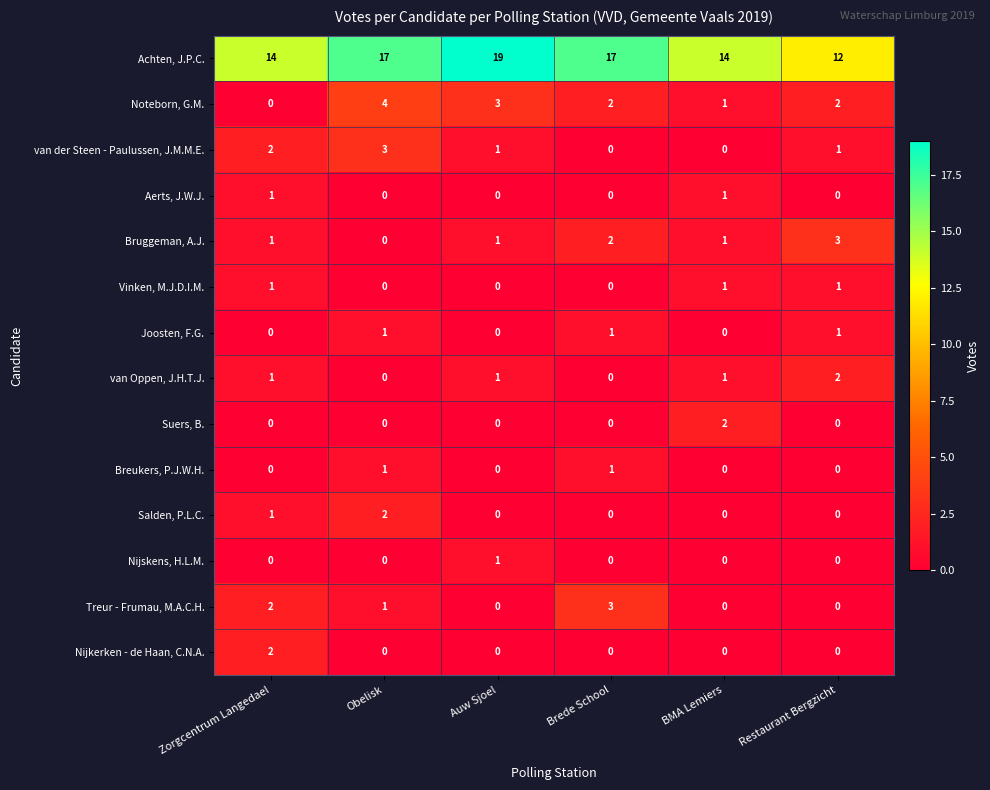

How many values in Nijskens, H.L.M. are above zero?

1